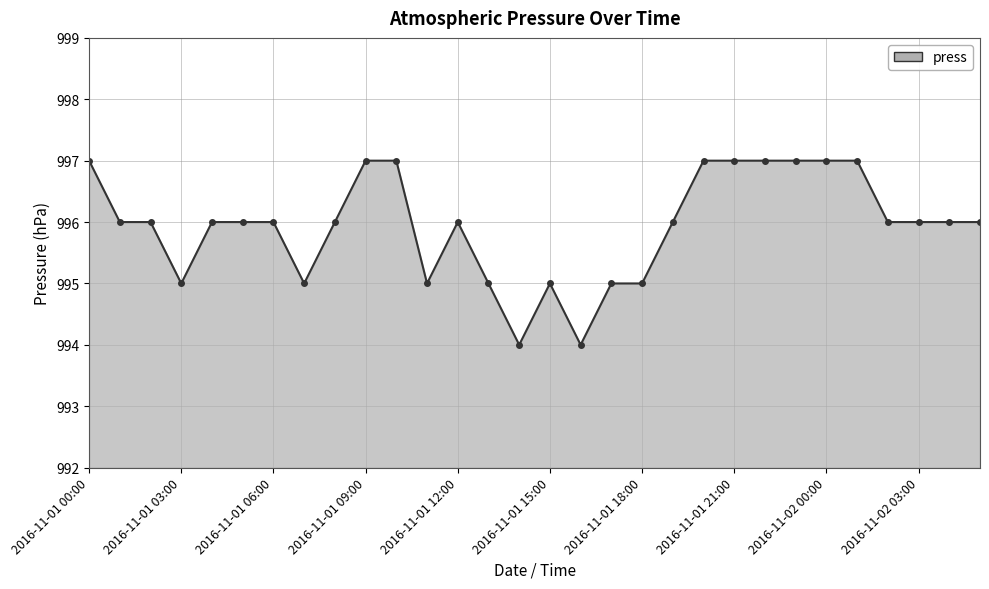

True or false: the data has more than 1 interior local peaks.

True